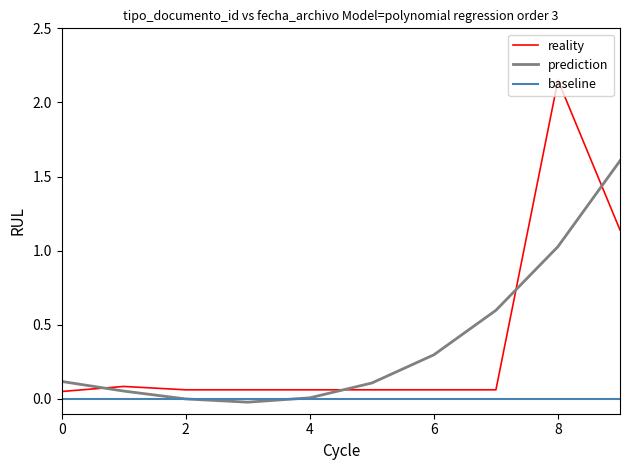

What are all the series names shown in the legend?

reality, prediction, baseline